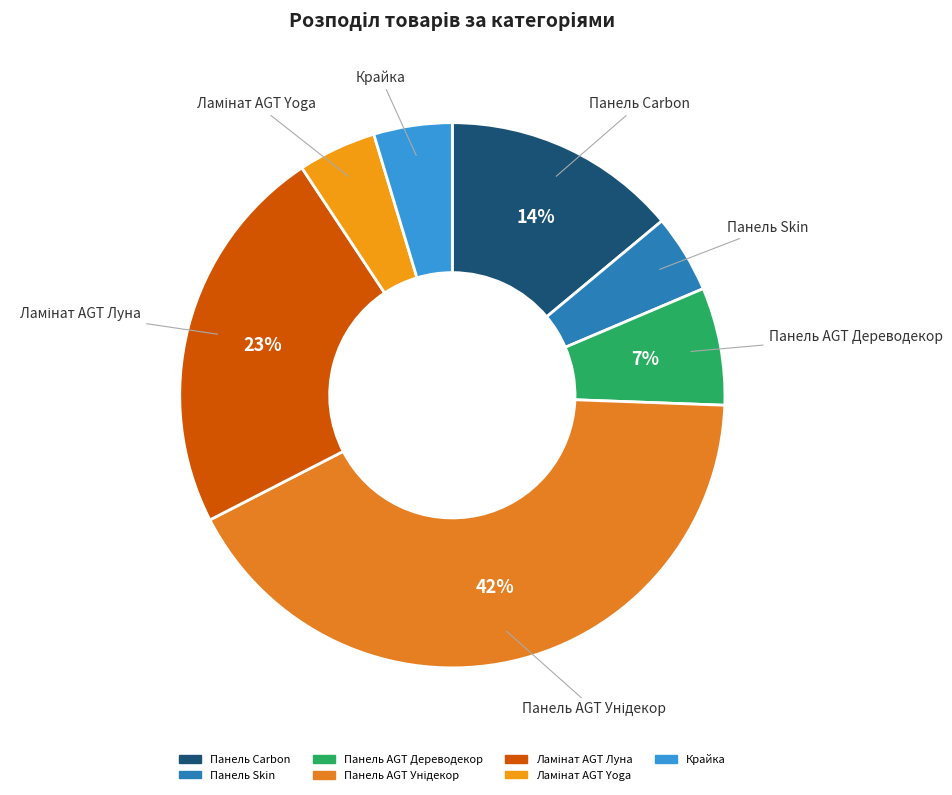

To the nearest percent, what is the difference between the largest and smallest slice percentages?

37%